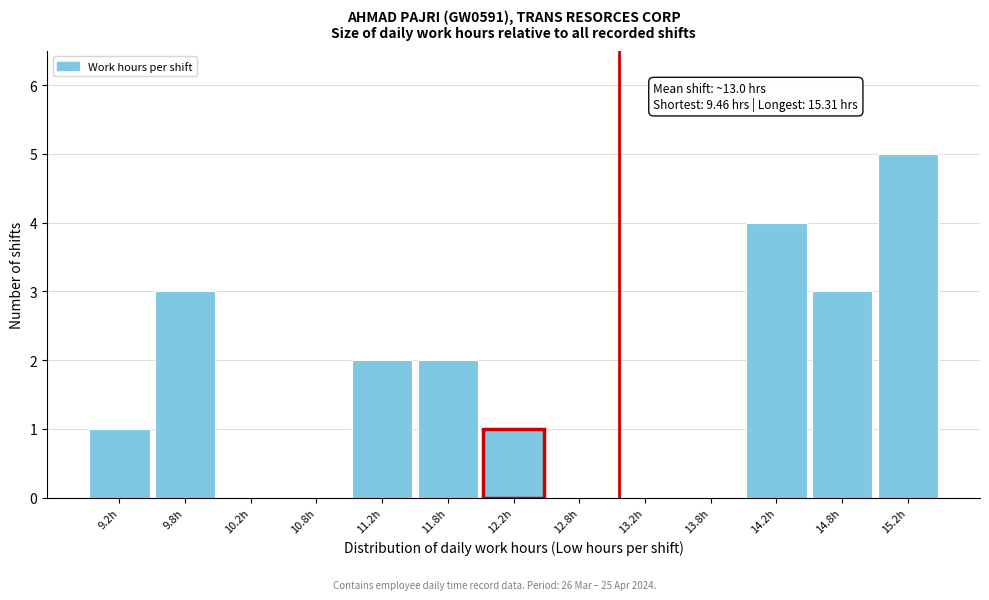

Which range on the x-axis has the tallest bar?

15.0 to 15.5